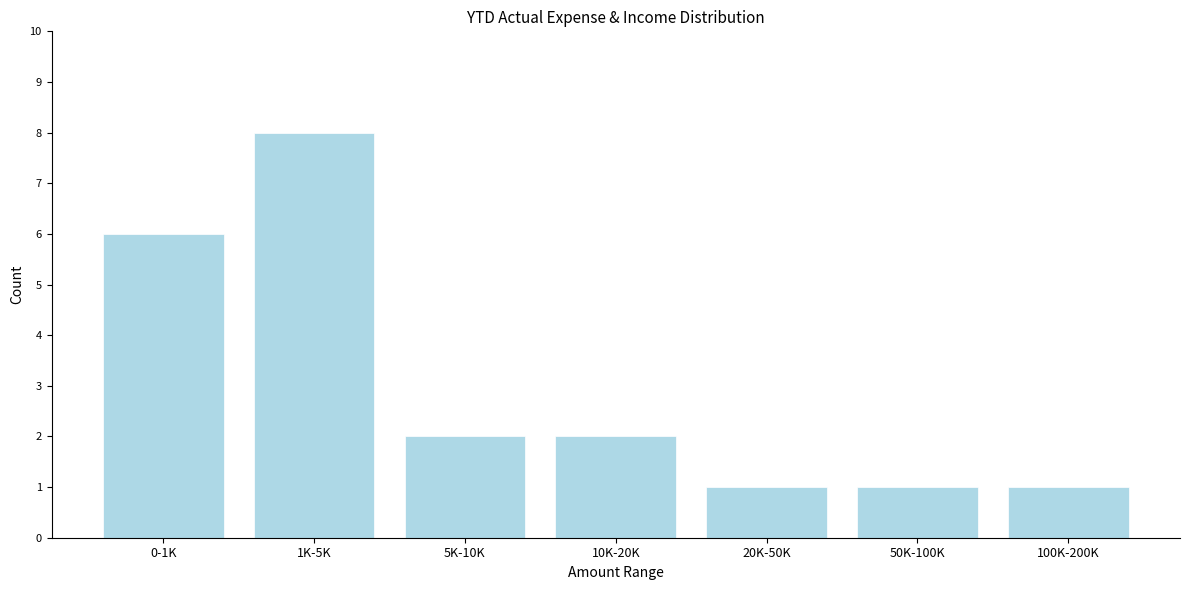

Reading left to right, transcribe all the data shown in this chart.

6	8	2	2	1	1	1